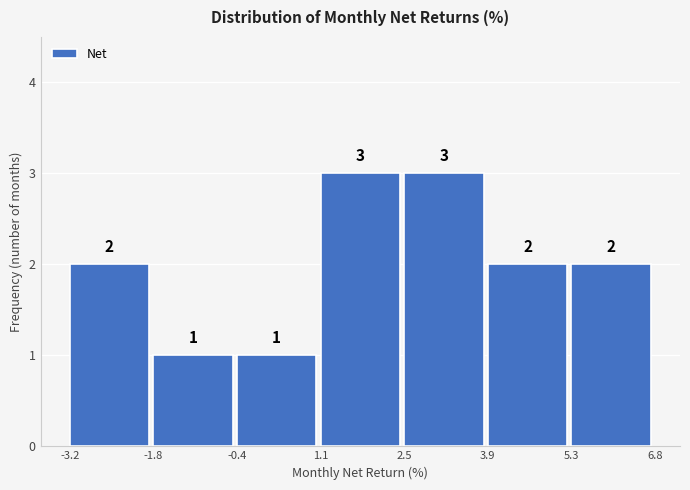

Reading left to right, transcribe this chart: for each bar, give the range it covers on the x-axis and its height.

-3.2 to -1.8: 2
-1.8 to -0.4: 1
-0.4 to 1.1: 1
1.1 to 2.5: 3
2.5 to 3.9: 3
3.9 to 5.3: 2
5.3 to 6.8: 2